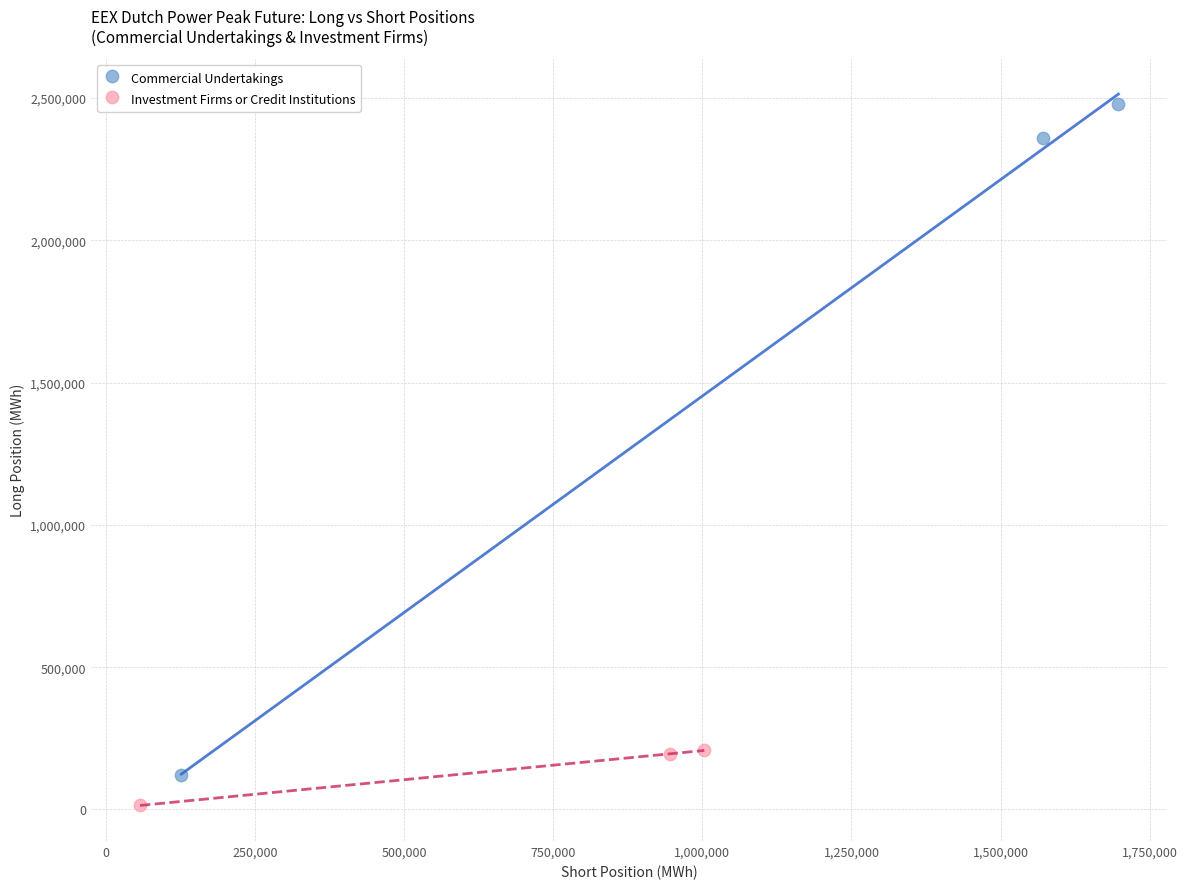

Which series reaches the maximum Y coordinate?

Commercial Undertakings